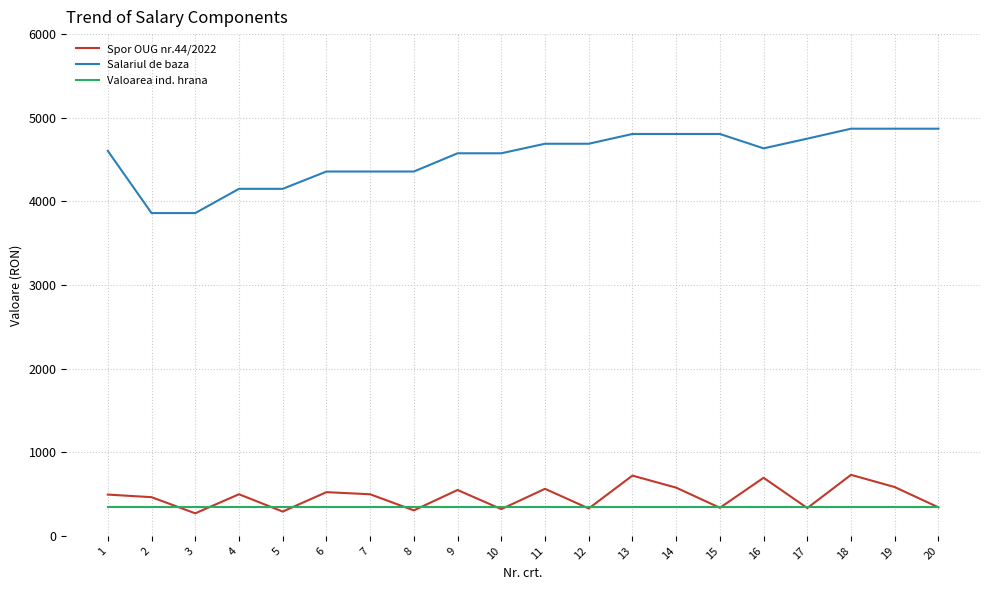

The value of Spor OUG nr.44/2022 at 11 is 563. True or false?

True